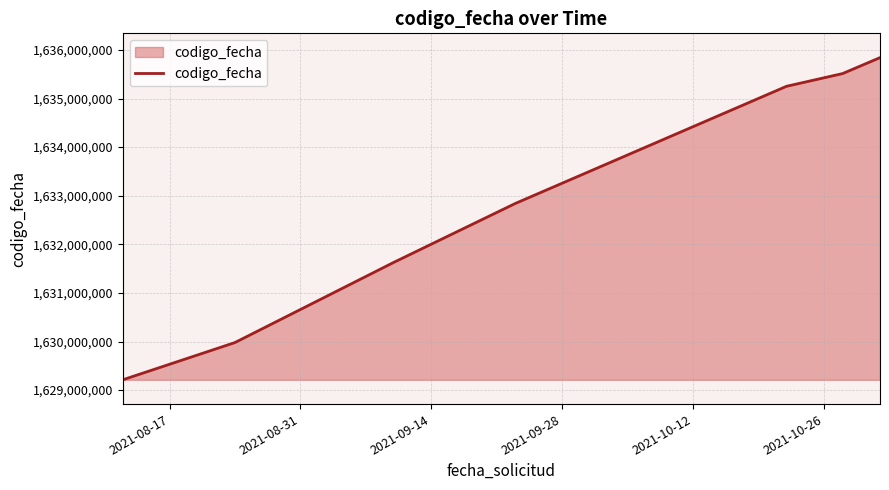

True or false: there are more than 0 points higher than both neighbors.

False